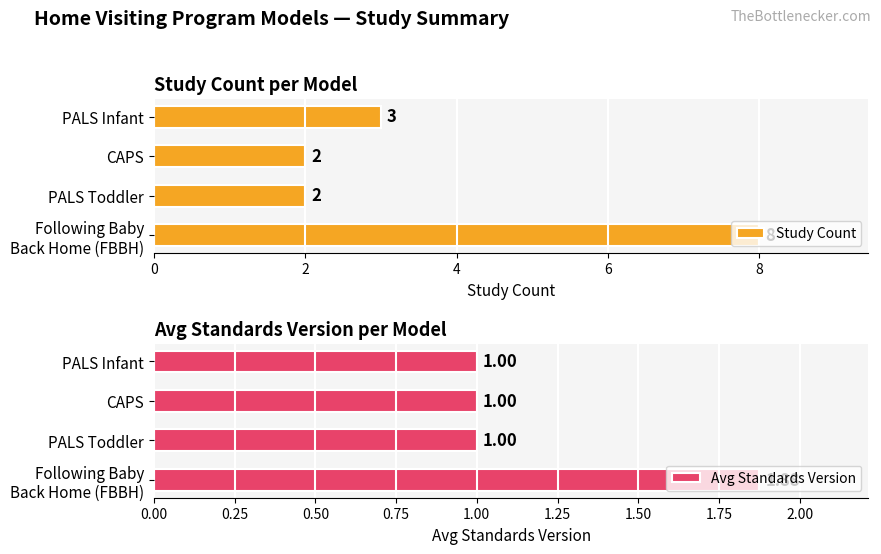

What are all the series names shown in the legend?

Study Count, Avg Standards Version